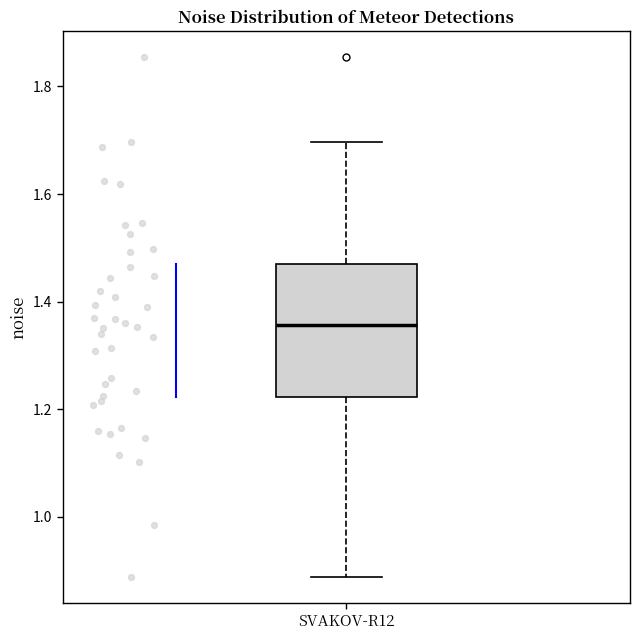

Where does the median line of the box for SVAKOV-R12 sit on the y-axis? The values are not printed on the chart, so give them approximately, as read against the axis.

1.36